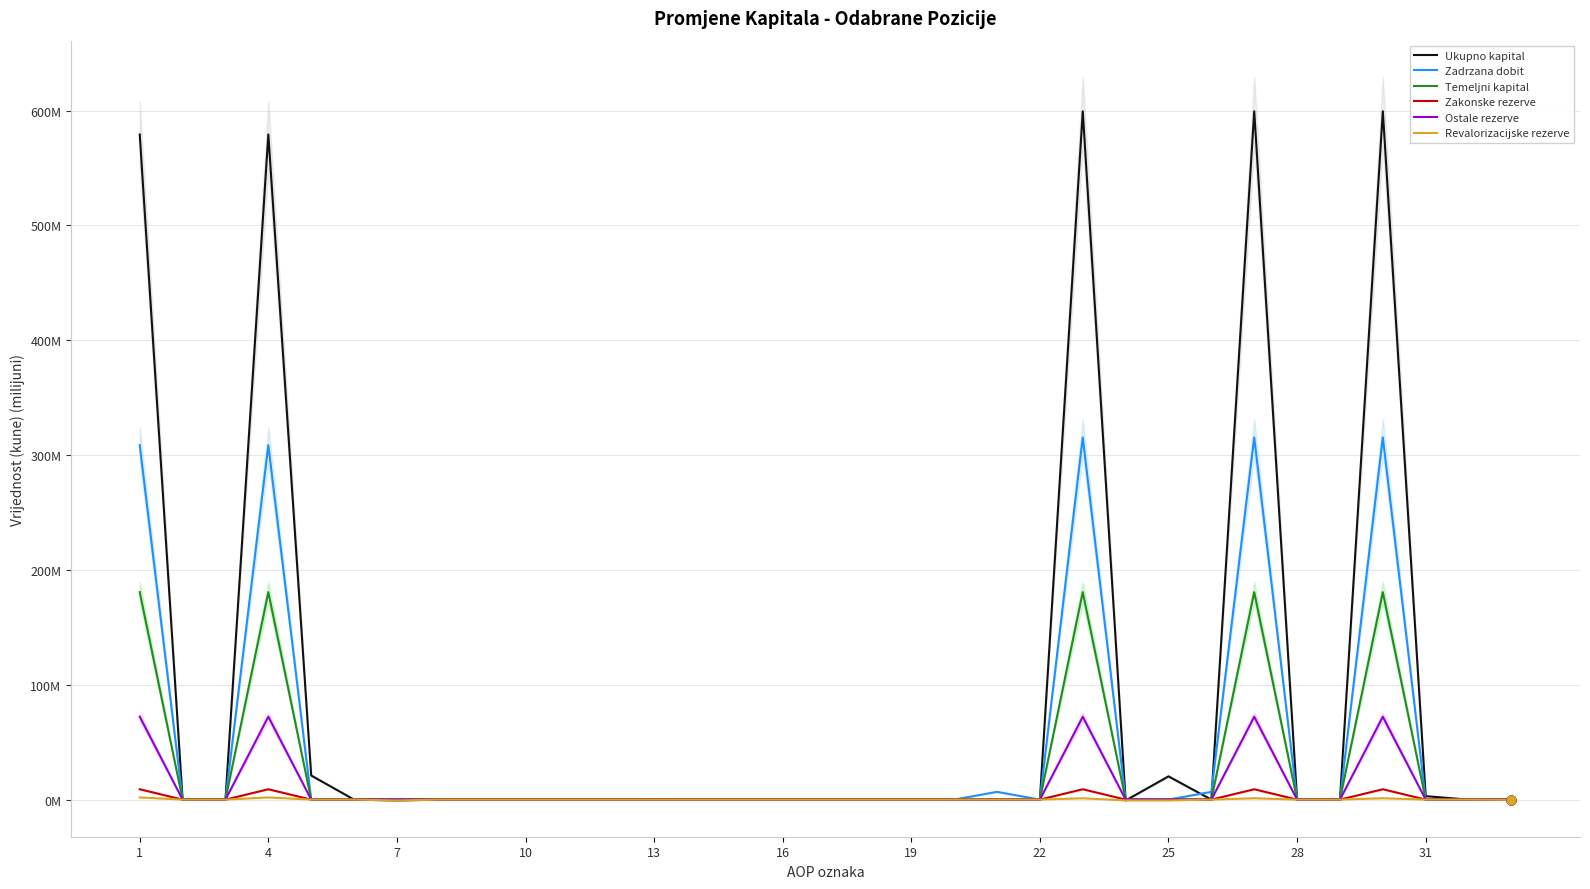

Which series has the widest spread of Y values?

Ukupno kapital